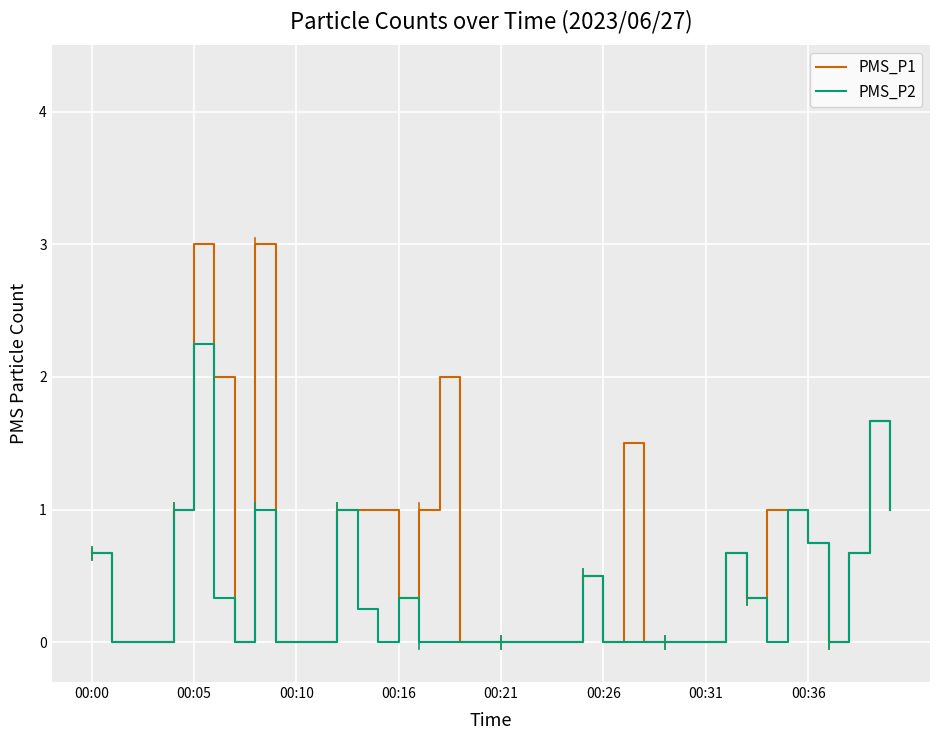

Which series has the largest total across all categories?

PMS_P1